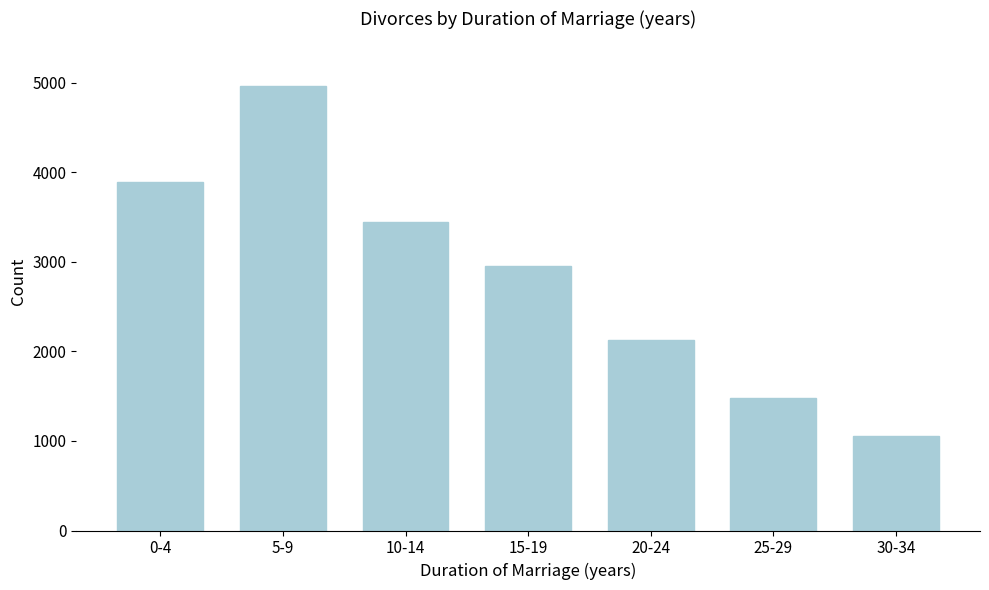

Reading right to left, what are all the values shown in this chart?

1050	1478	2125	2955	3440	4959	3887